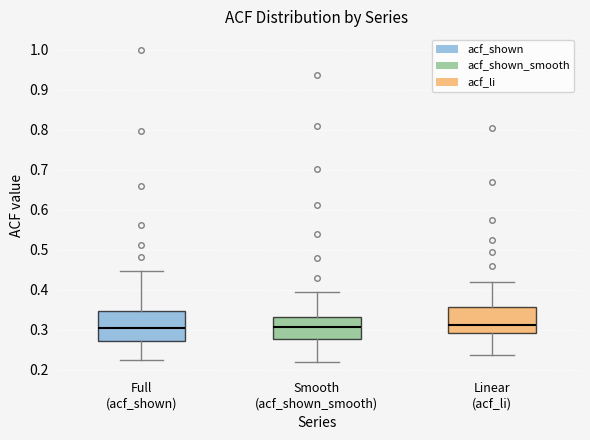

Reading left to right, transcribe this box plot: for each box, give where its median line is, the range the box spans, and where its two whiskers end, as read against the y-axis. The values are not printed on the chart, so give them approximately, as read against the axis.

Full (acf_shown): median 0.30, box 0.27 to 0.35, whiskers 0.22 to 0.45
Smooth (acf_shown_smooth): median 0.31, box 0.28 to 0.33, whiskers 0.22 to 0.39
Linear (acf_li): median 0.31, box 0.29 to 0.36, whiskers 0.24 to 0.42